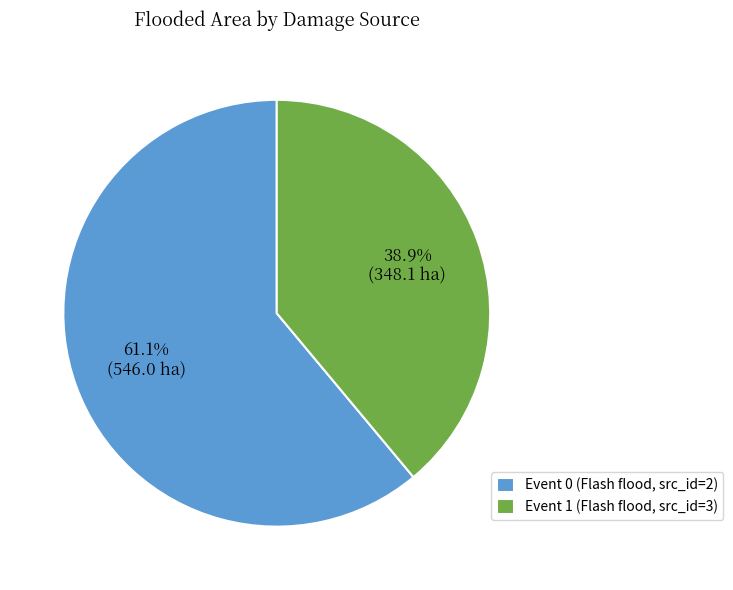

True or false: Event 0 (Flash flood, src_id=2) accounts for 61% of the total.

True